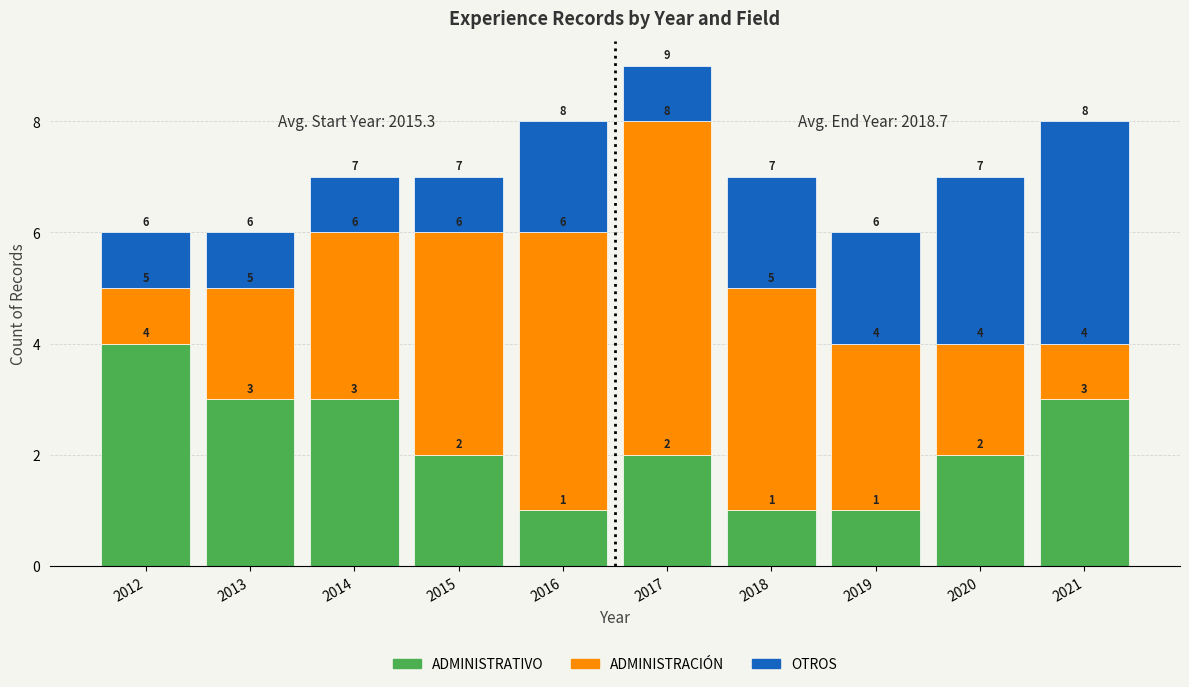

Reading left to right, list the values for the ADMINISTRATIVO series.

4	3	3	2	1	2	1	1	2	3